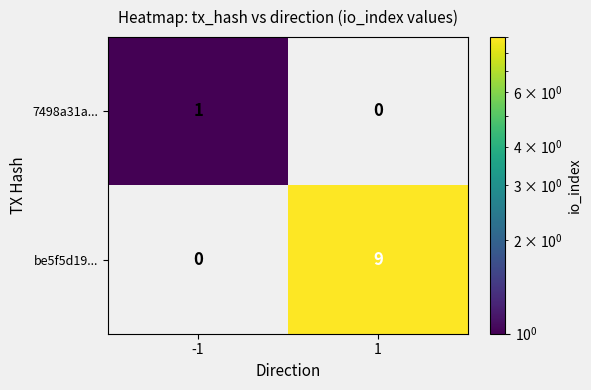

Is the value of be5f5d19... at 1 greater than the value of 7498a31a... at -1?

Yes